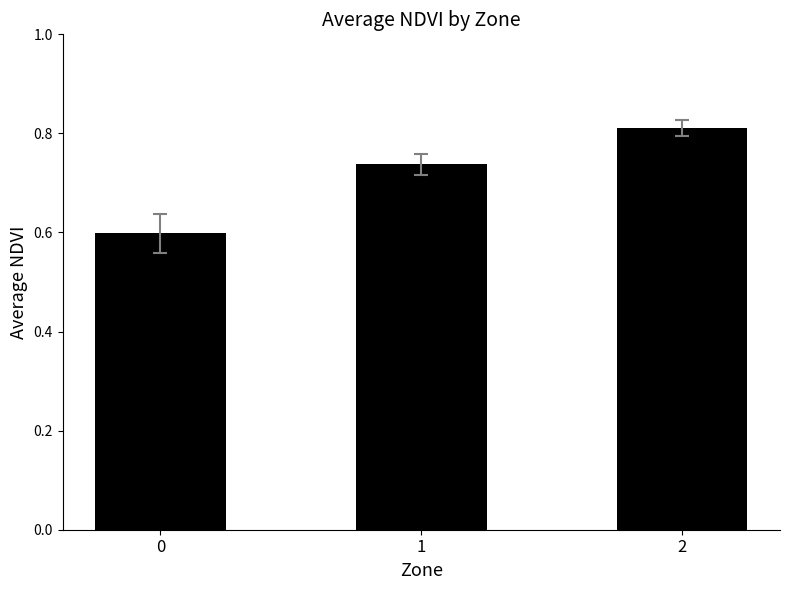

List the labels in order of value, smallest first.

0, 1, 2